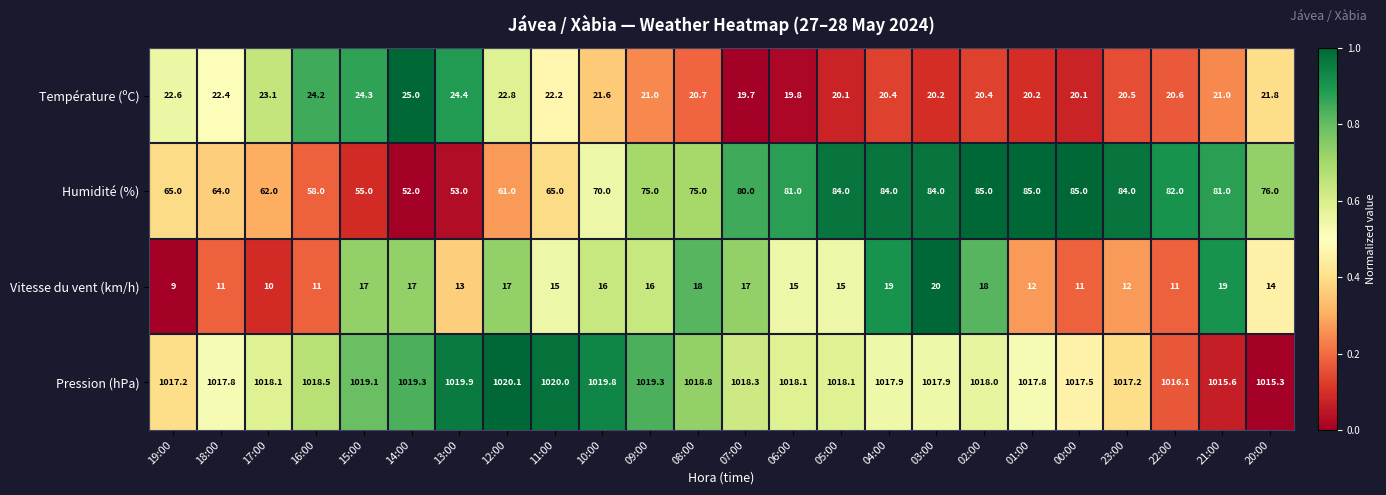

At how many categories does at least one series exceed 244?

24